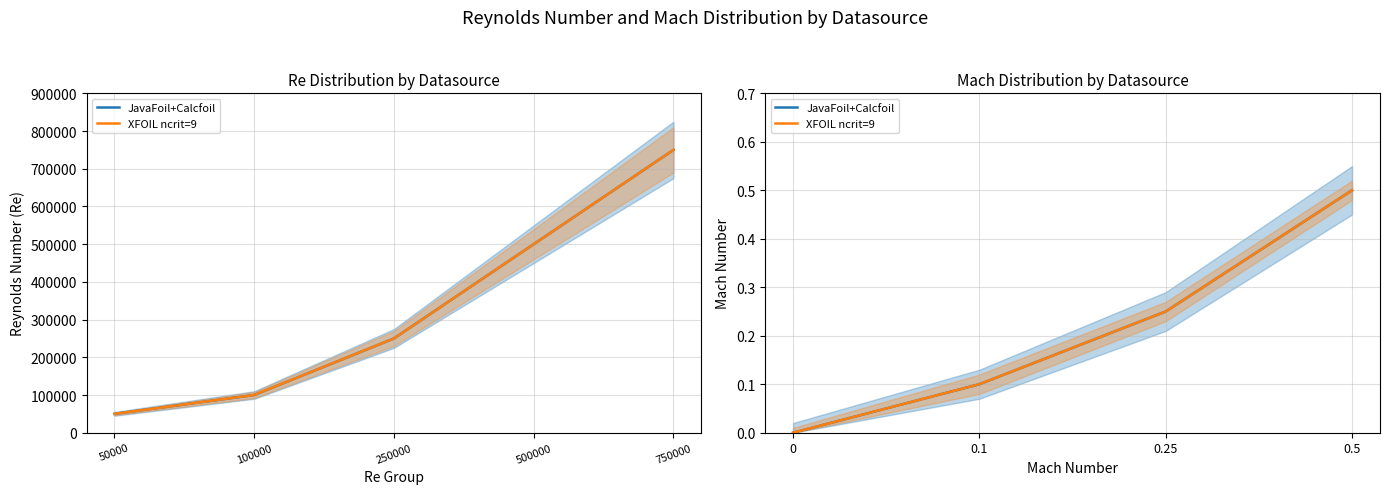

Which series has the widest spread of values?

JavaFoil+Calcfoil